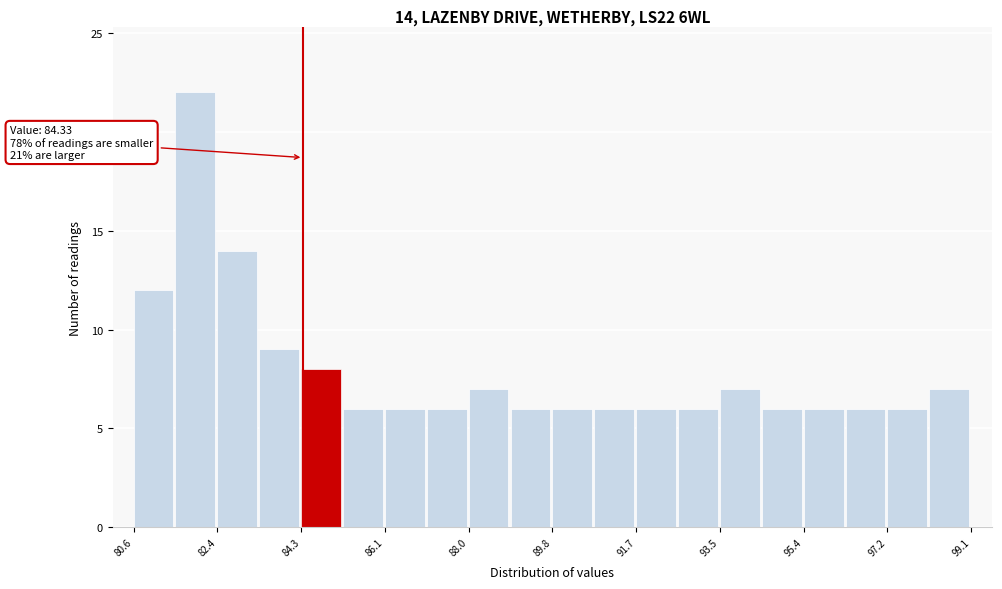

Which range on the x-axis has the tallest bar?

81.6 to 82.4